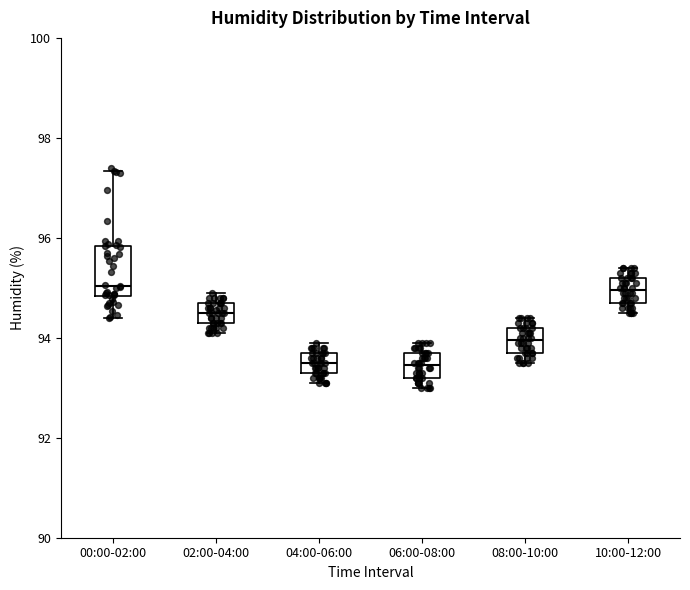

Reading left to right, transcribe this box plot: for each box, give where its median line is, the range the box spans, and where its two whiskers end, as read against the y-axis. The values are not printed on the chart, so give them approximately, as read against the axis.

00:00-02:00: median 95.0, box 94.8 to 95.8, whiskers 94.4 to 97.4
02:00-04:00: median 94.6, box 94.4 to 94.8, whiskers 94.2 to 95.0
04:00-06:00: median 93.6, box 93.4 to 93.8, whiskers 93.2 to 94.0
06:00-08:00: median 93.4, box 93.2 to 93.8, whiskers 93.0 to 94.0
08:00-10:00: median 94.0, box 93.8 to 94.2, whiskers 93.6 to 94.4
10:00-12:00: median 95.0, box 94.8 to 95.2, whiskers 94.6 to 95.4